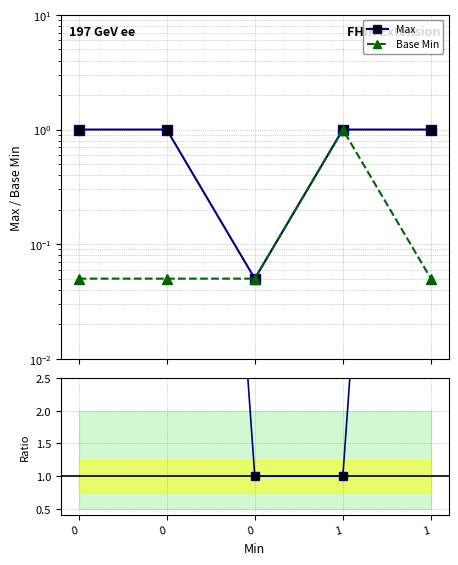

What is the average value of the Max series?

0.8